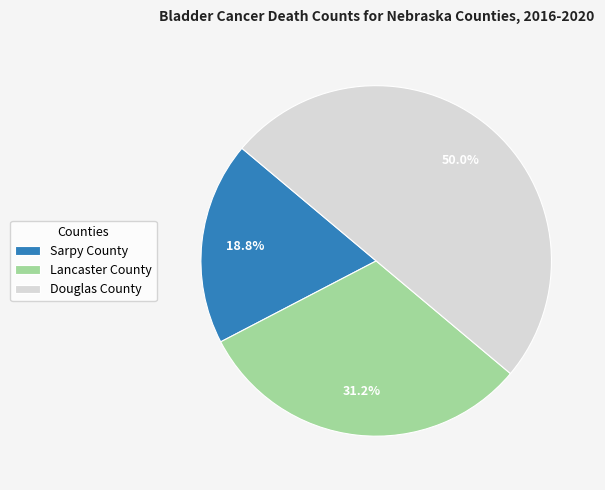

Rank the categories by value from lowest to highest.

Sarpy County, Lancaster County, Douglas County